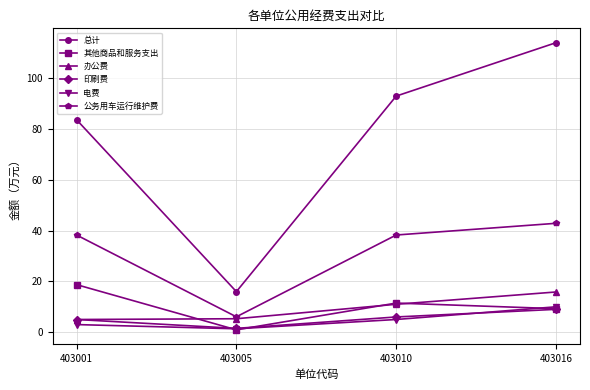

Between 403005 and 403016, which series saw the biggest shift?

总计